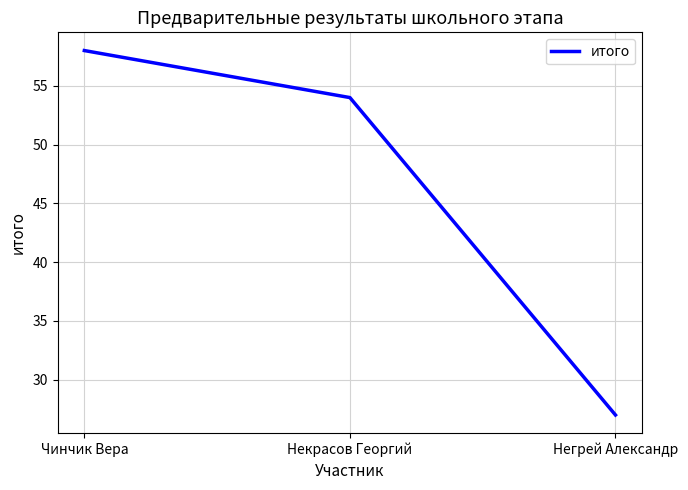

Reading left to right, transcribe all the data shown in this chart.

58	54	27